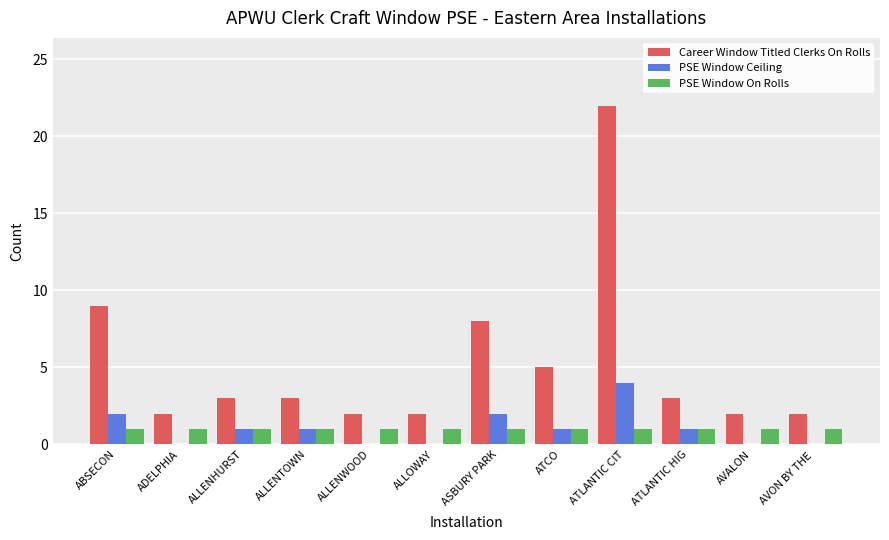

Which series has the largest total across all categories?

Career Window Titled Clerks On Rolls